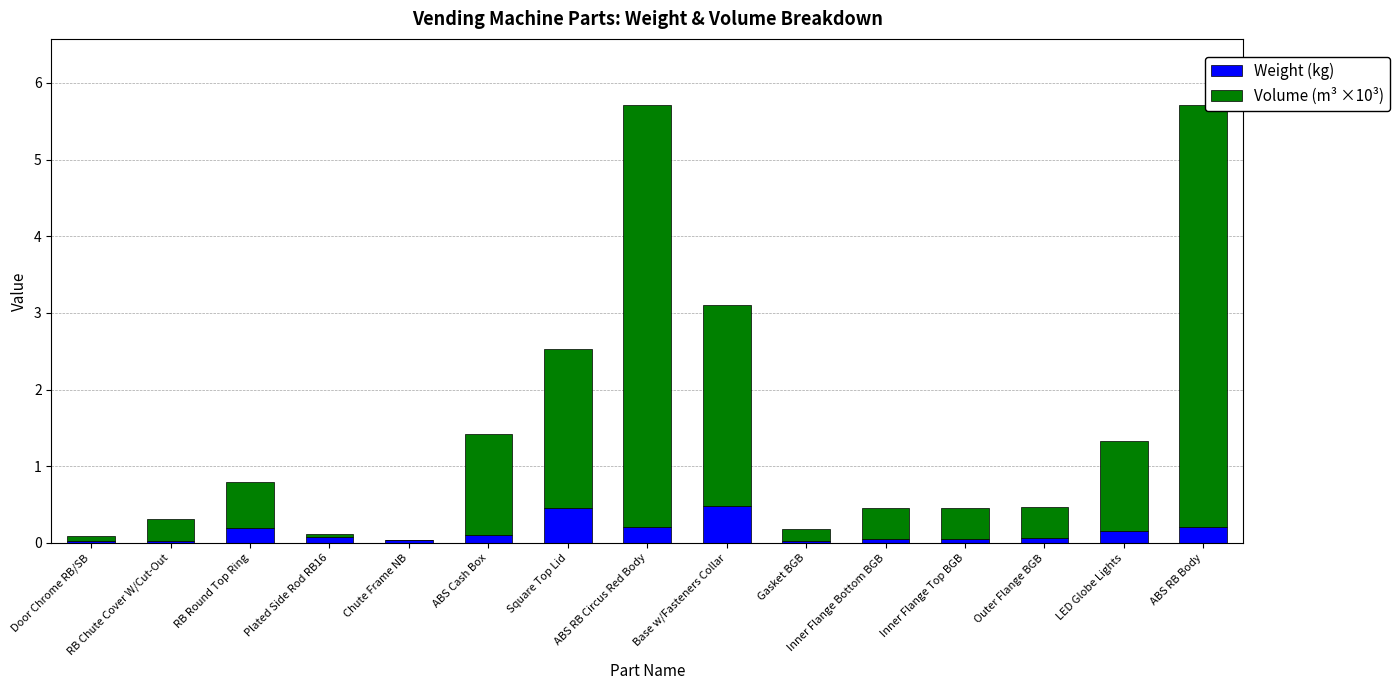

What is the maximum value for Weight (kg)?

0.5